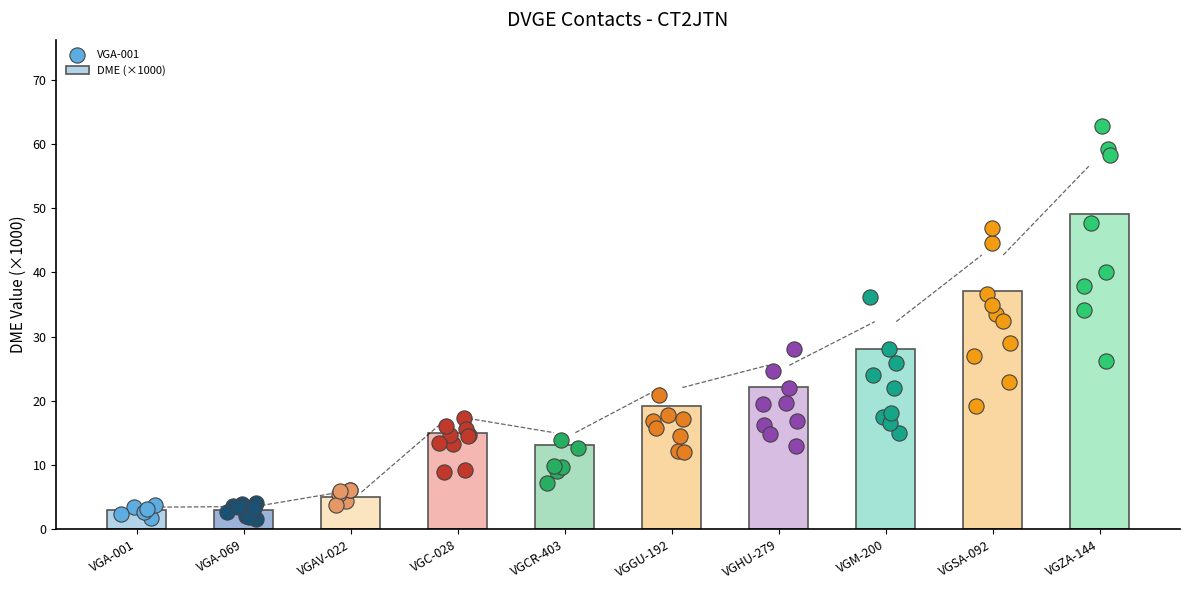

Between VGAV-022 and VGHU-279, which is larger?

VGHU-279